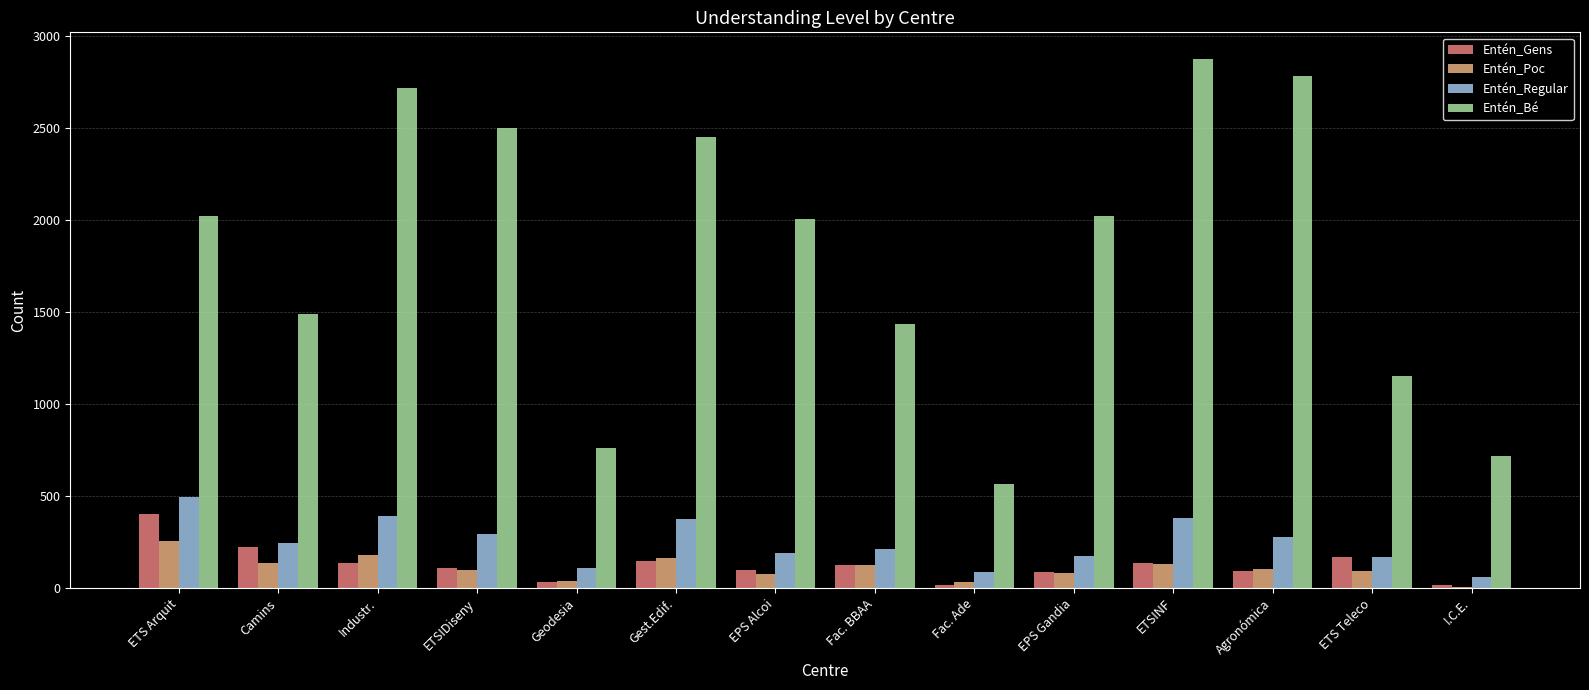

Which series has the widest spread of values?

Entén_Bé